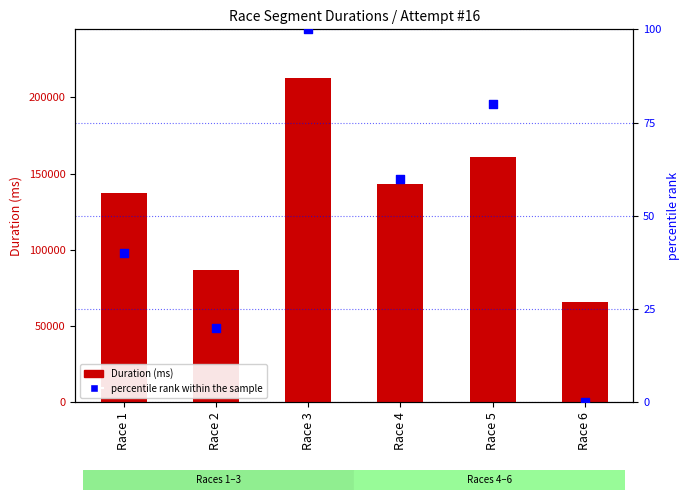

Which series has the largest Y range (max minus min)?

Duration (ms)